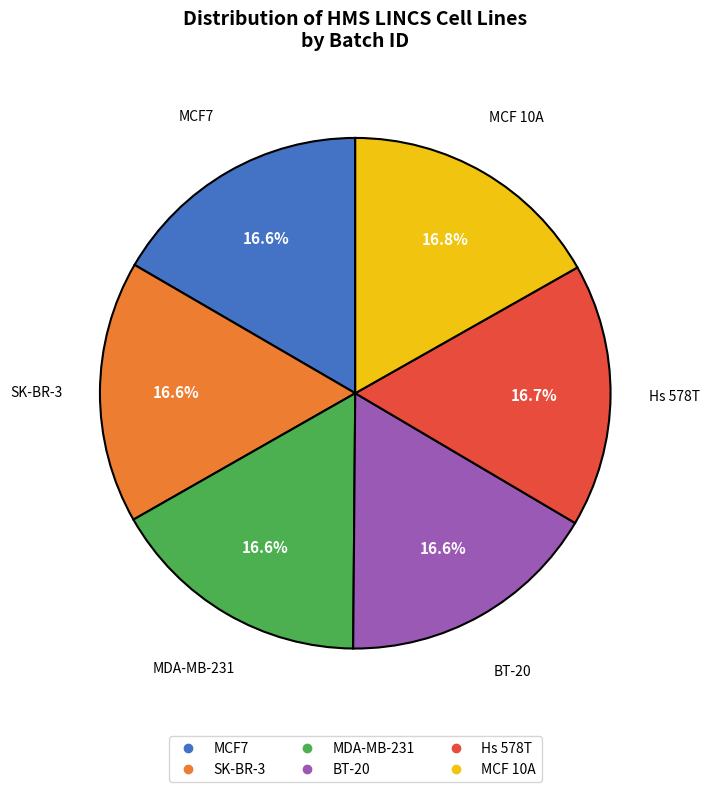

Is there a majority slice in this chart?

No